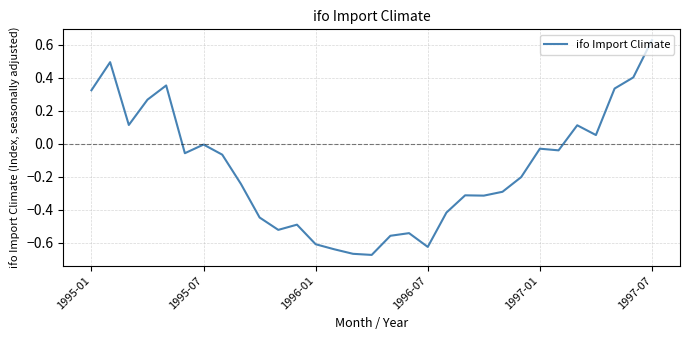

Where is the data nearest to the value 0?

1995-07